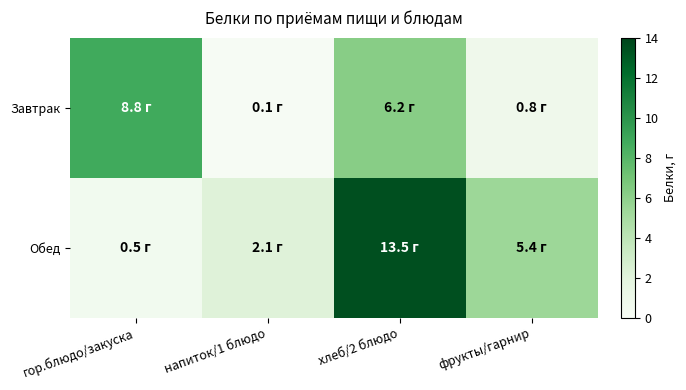

Reading right to left, transcribe all the data shown in this chart.

Завтрак: фрукты/гарнир=0.8	хлеб/2 блюдо=6.2	напиток/1 блюдо=0.1	гор.блюдо/закуска=8.8
Обед: фрукты/гарнир=5.4	хлеб/2 блюдо=13.5	напиток/1 блюдо=2.1	гор.блюдо/закуска=0.5